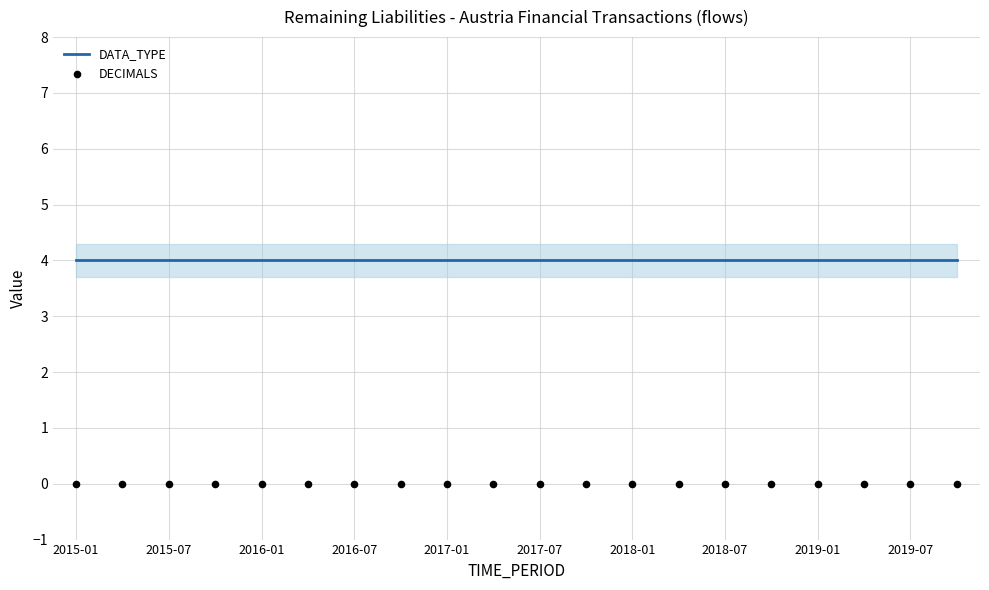

At which category is the sum across all series the highest?

2015-01